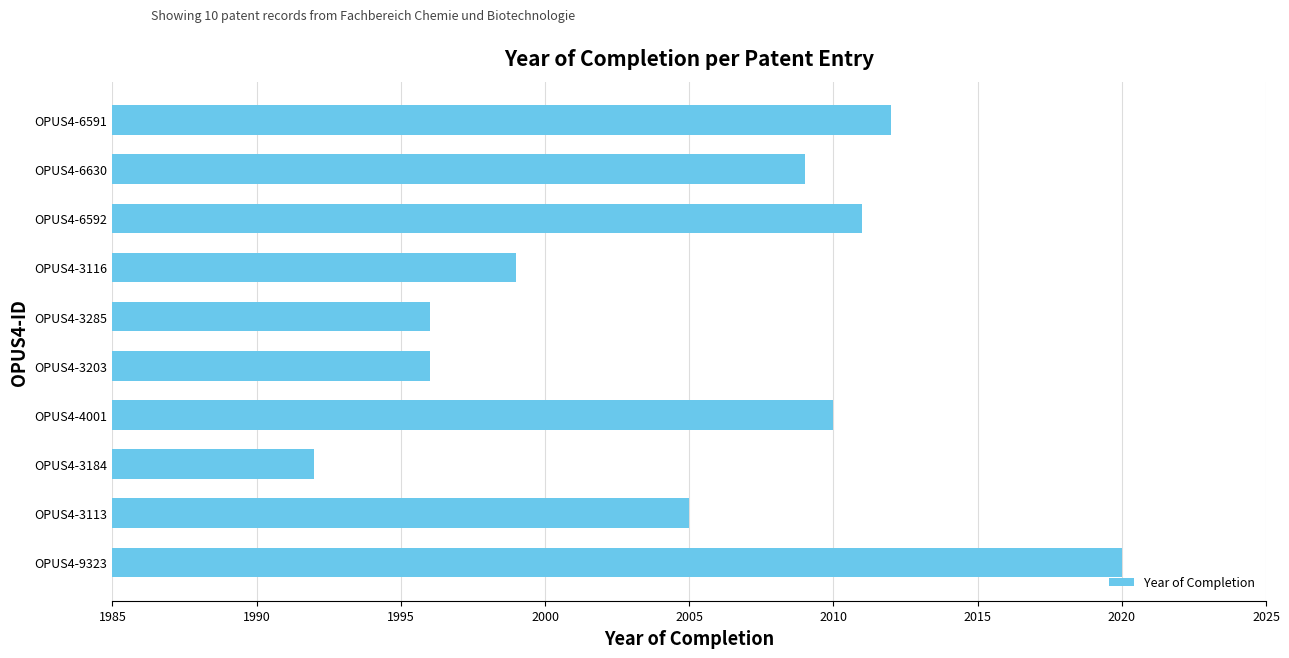

How many values are below 2009?

5